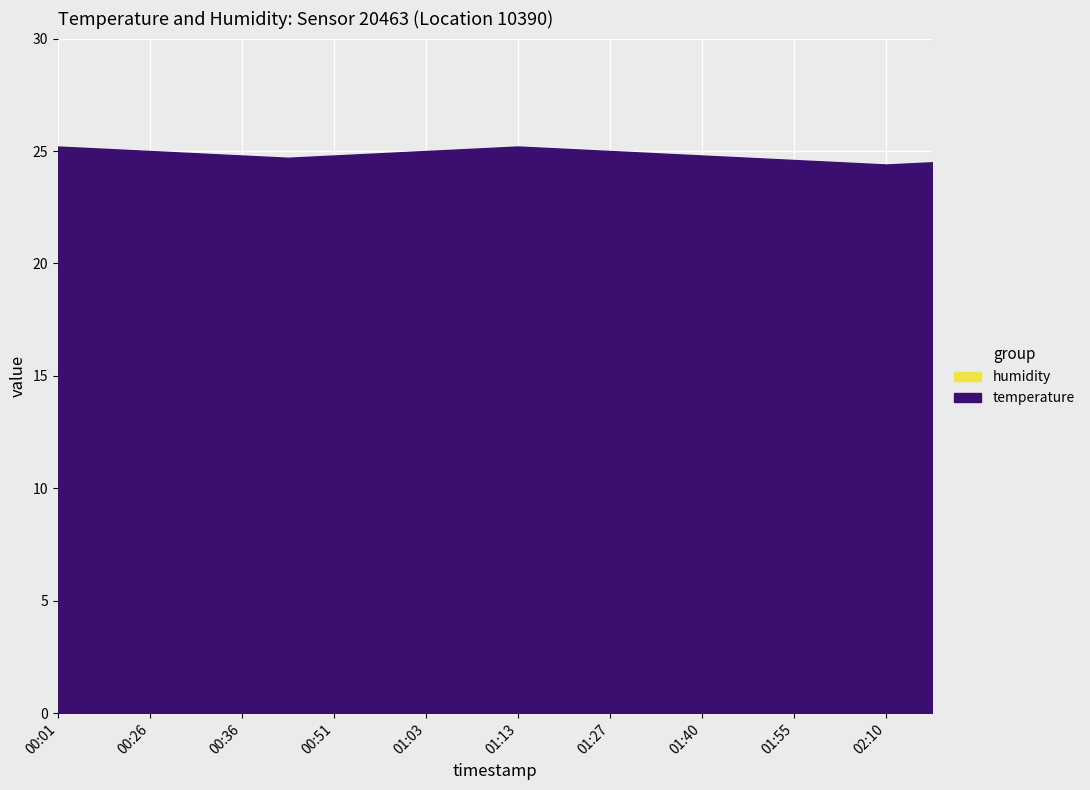

How many points are lower than both their immediate neighbors (excluding endpoints)?

2